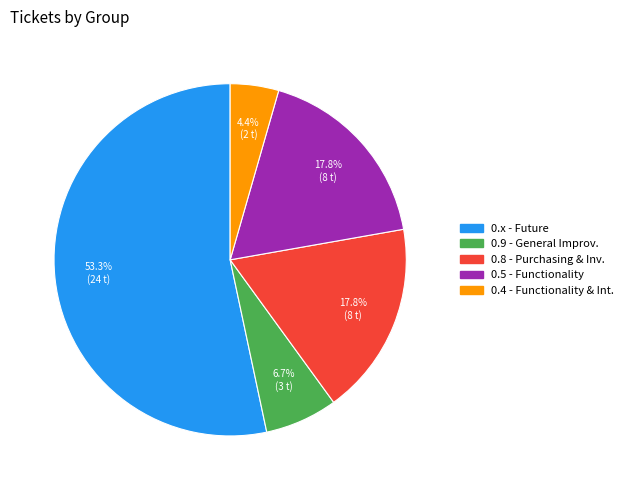

Does any single category account for the majority?

Yes